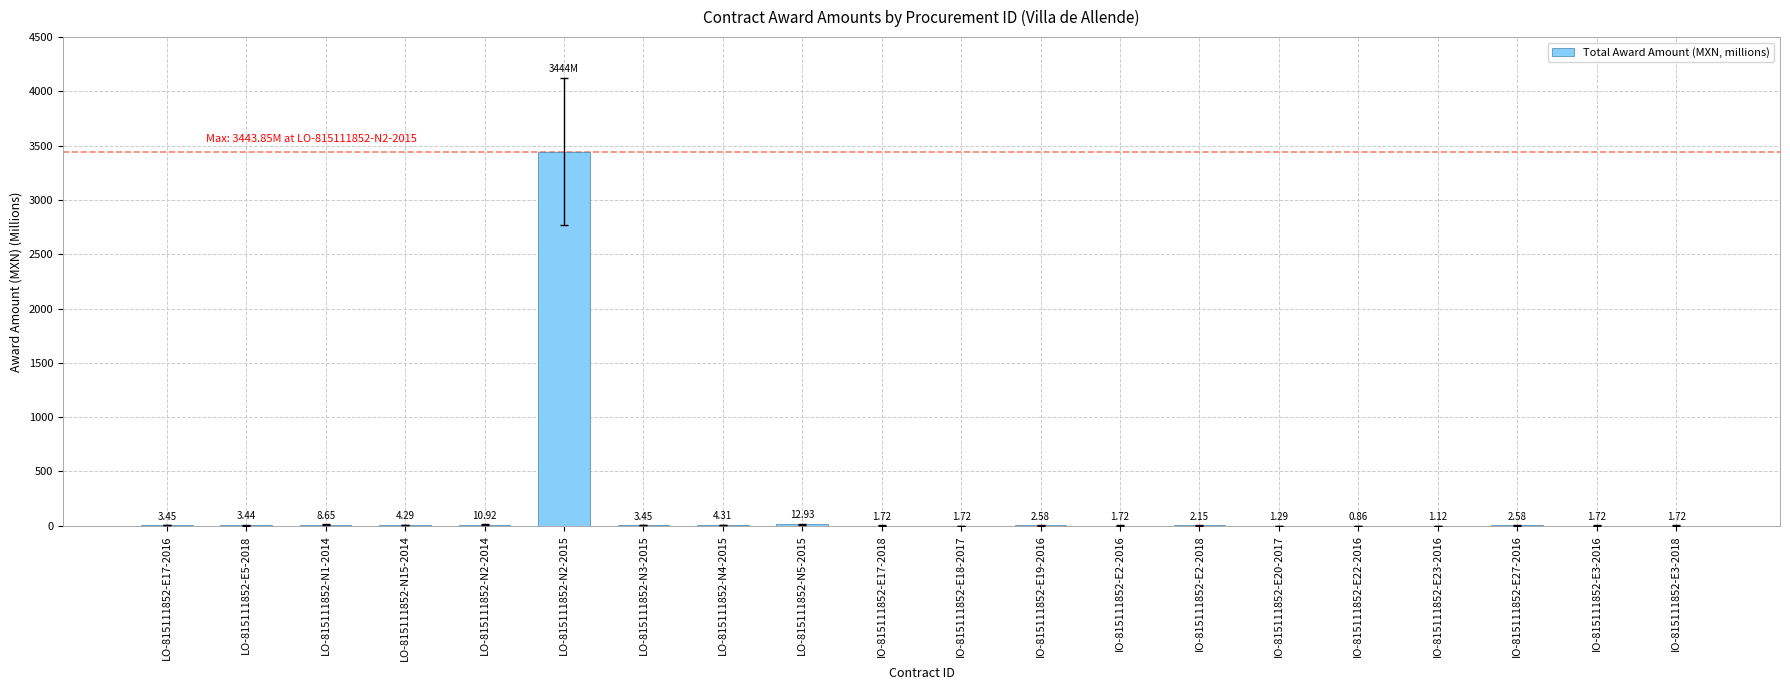

What is the maximum value shown in the chart?

3443.9